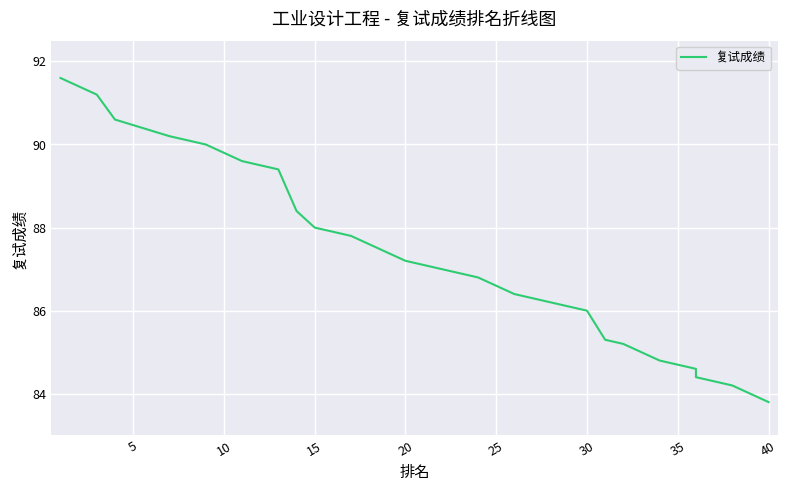

How many lines are shown in the chart?

1